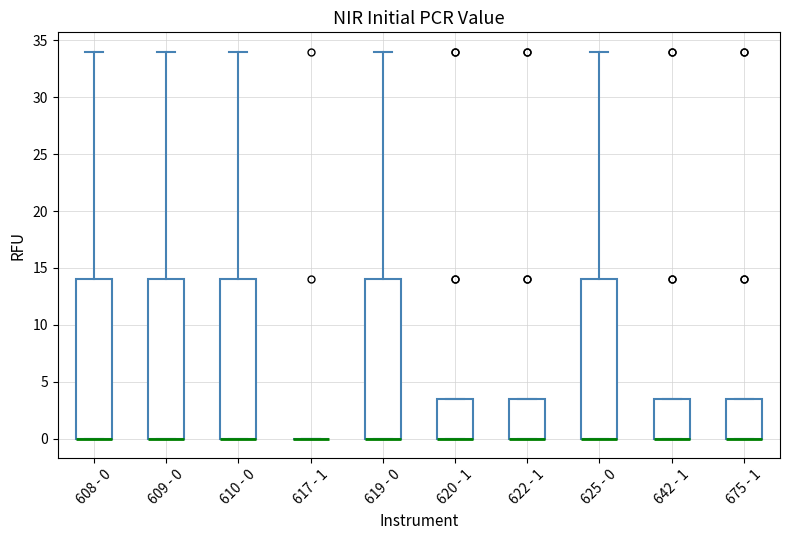

Where does the upper whisker of the box for 610 - 0 end on the y-axis? The values are not printed on the chart, so give them approximately, as read against the axis.

34.0